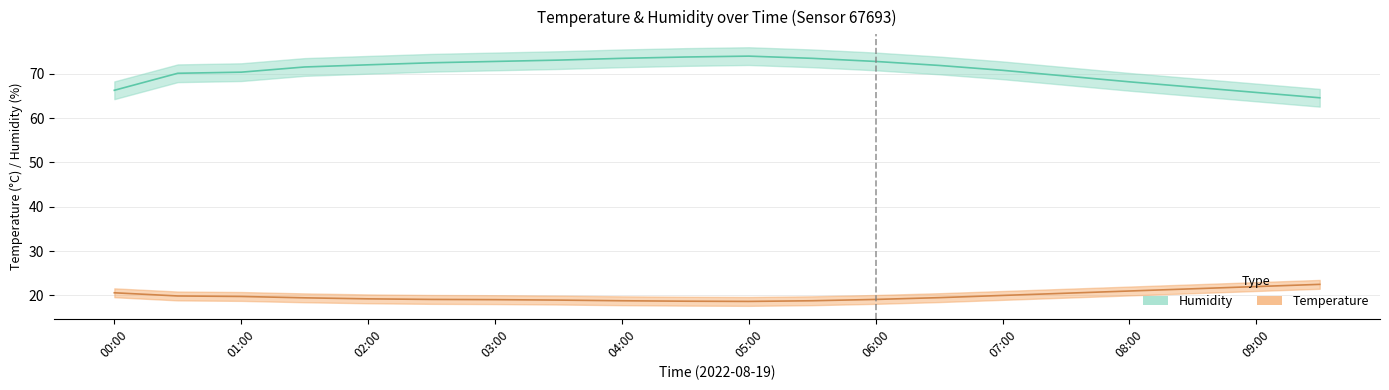

How many interior local valleys does the Temperature series have?

1